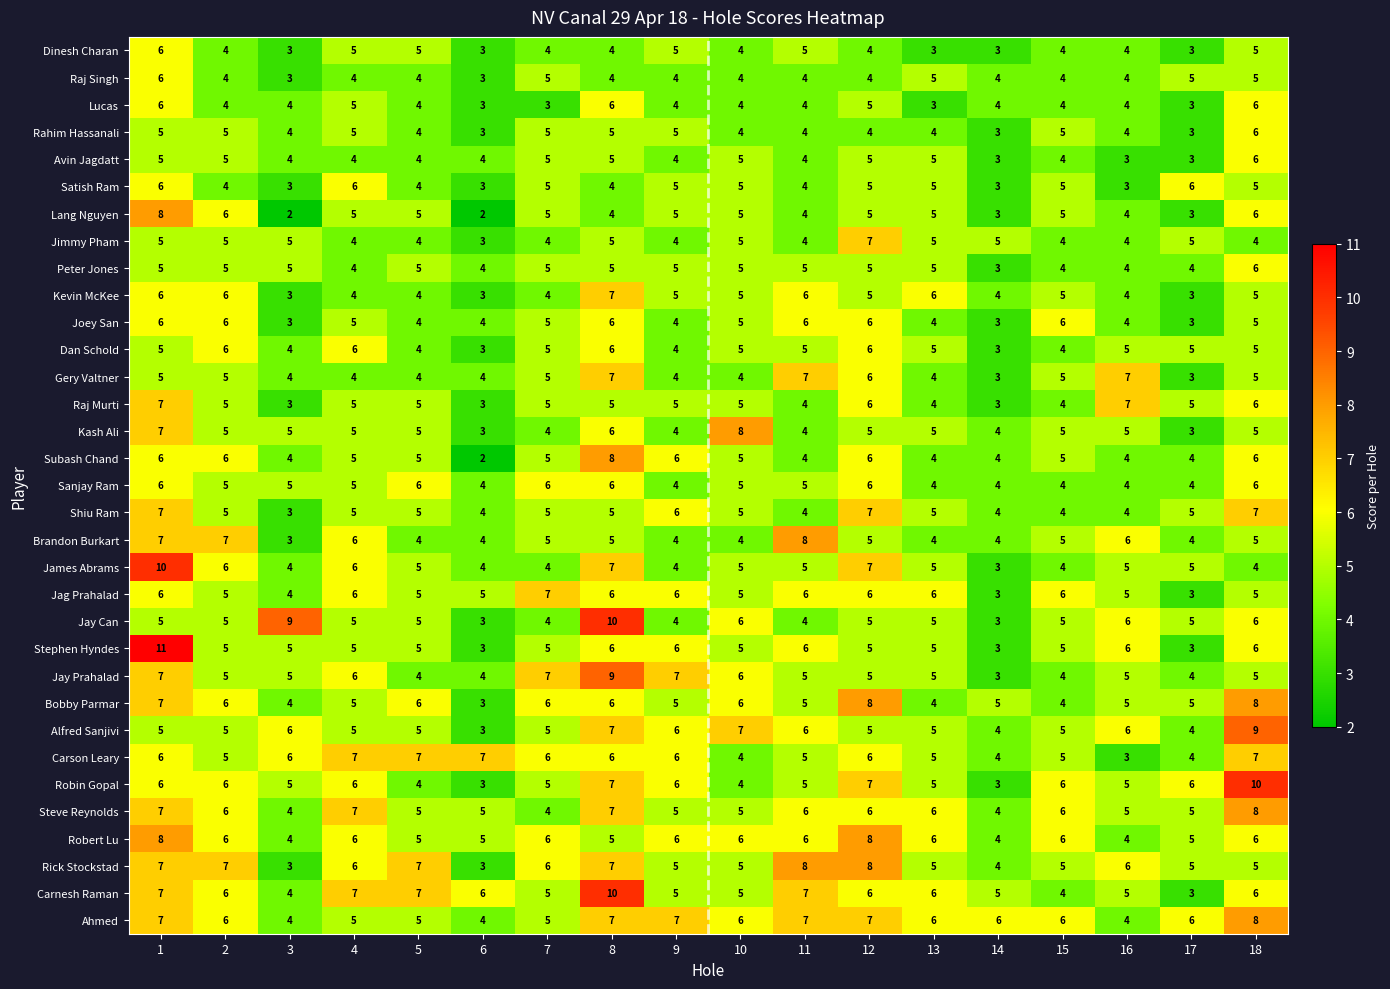

At which label does Steve Reynolds reach its peak?

18